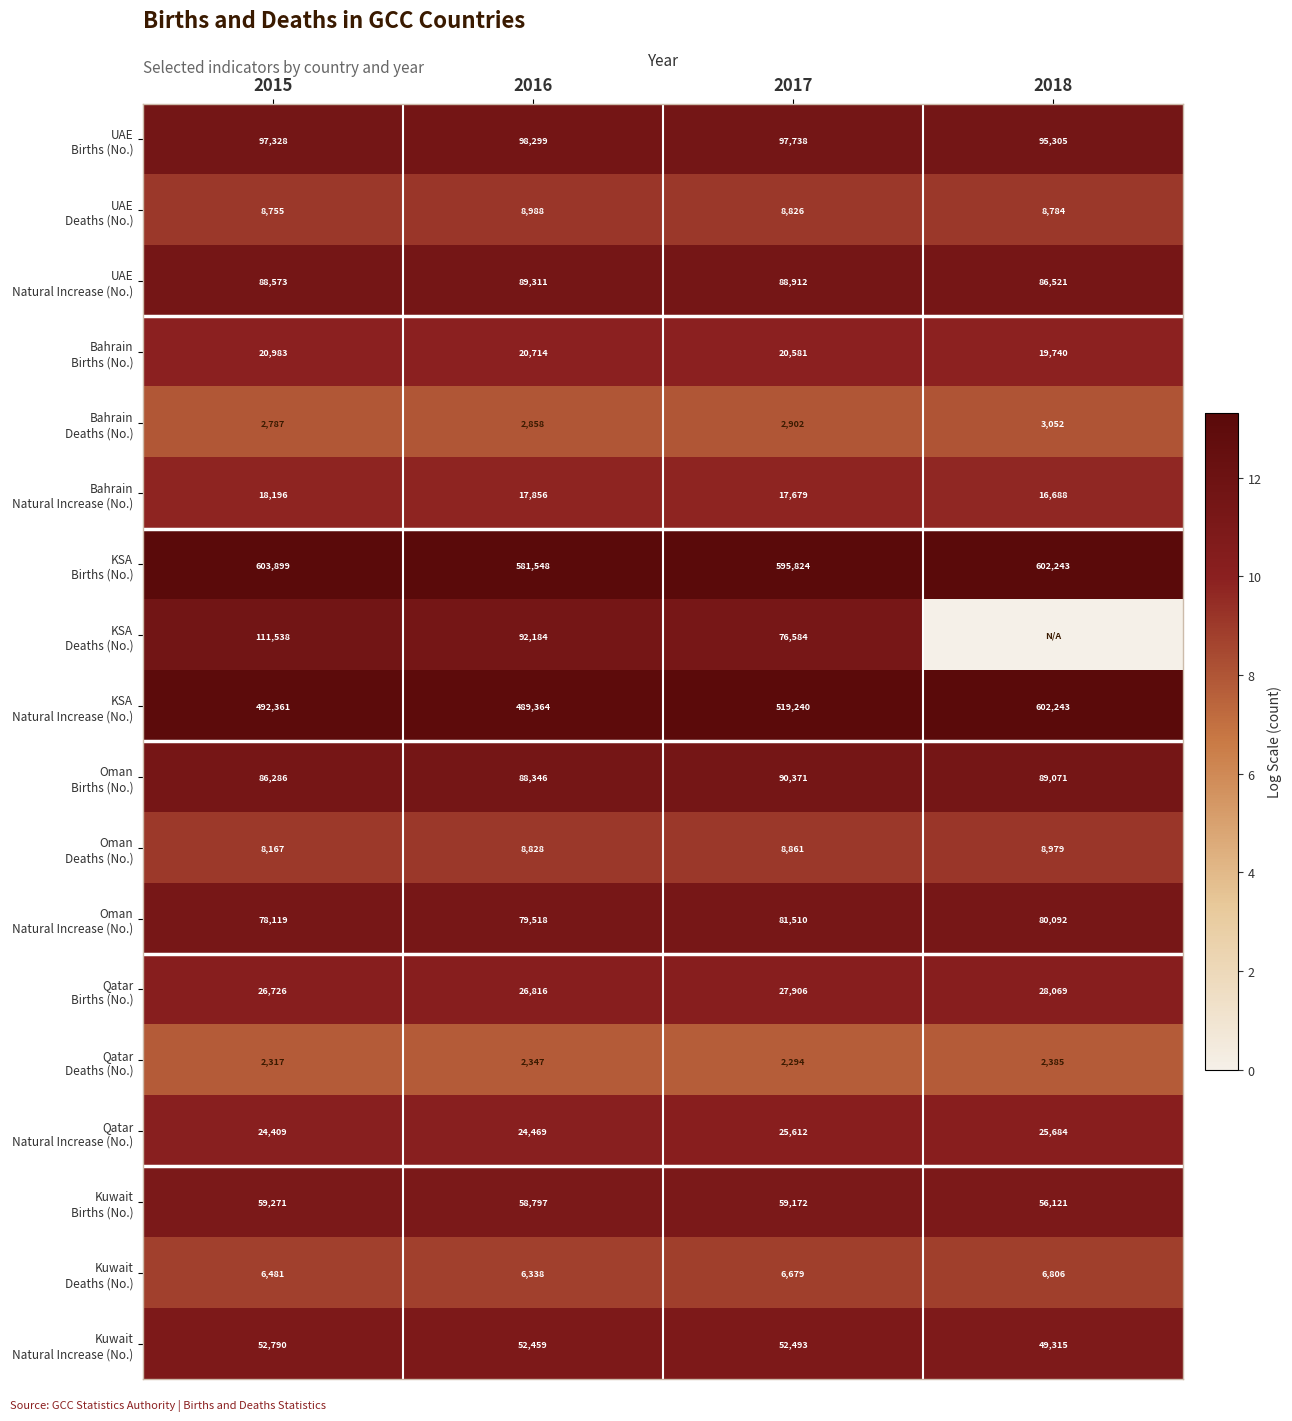

What is the total value across all series at 2016?

1749040